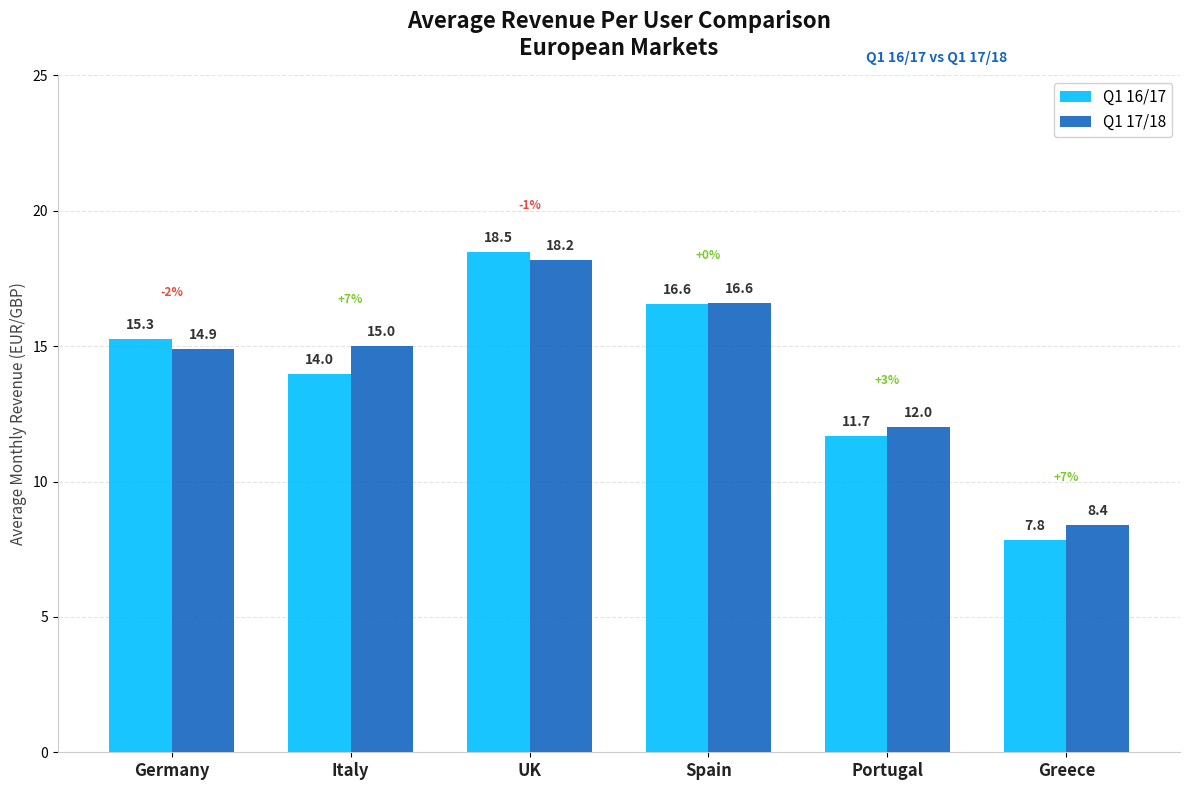

Between Germany and UK, which series saw the biggest shift?

Q1 17/18